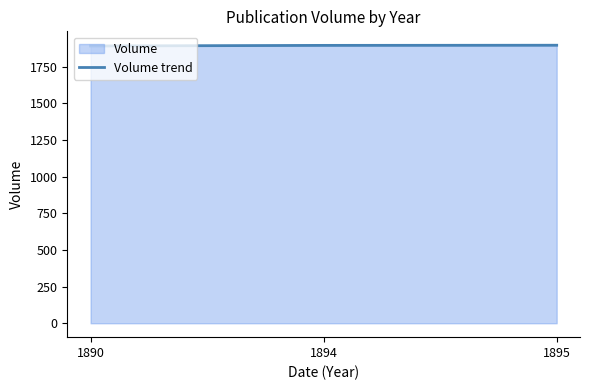

Rank the categories by value from highest to lowest.

1895, 1894, 1890